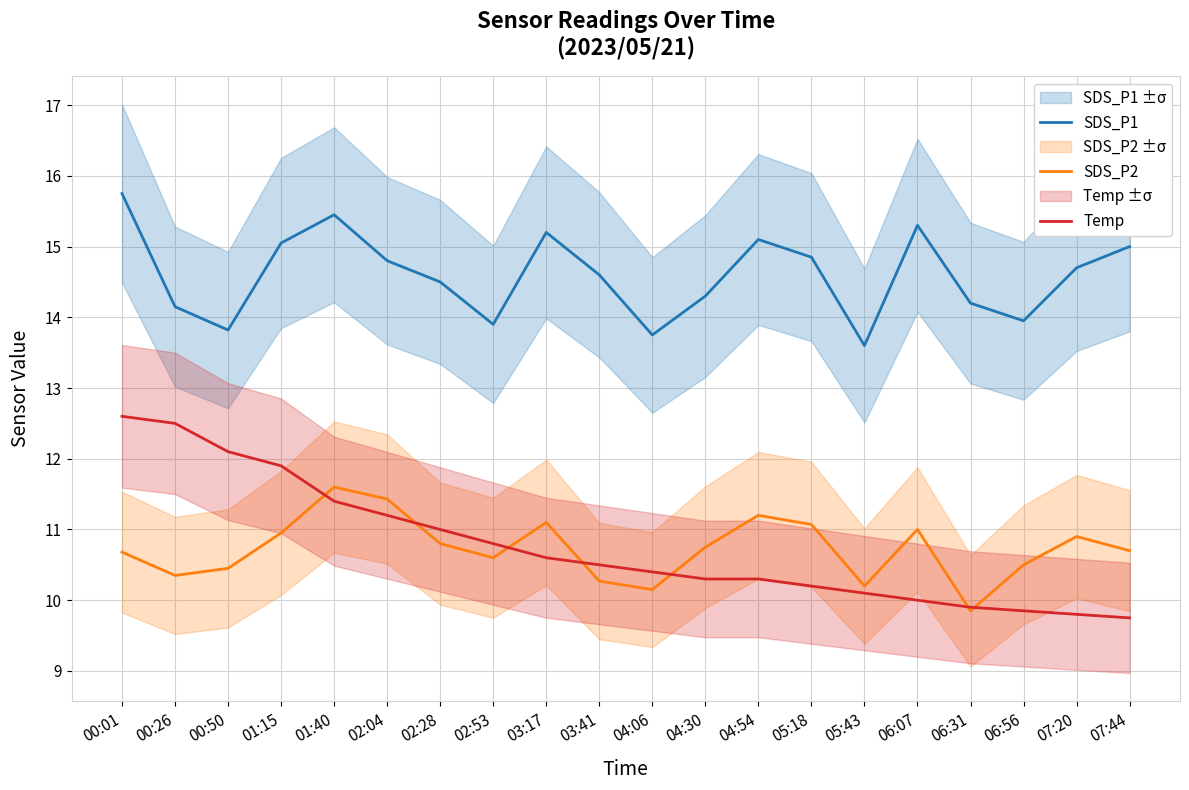

Is it true that Temp equals 3.3 at 00:26?

False